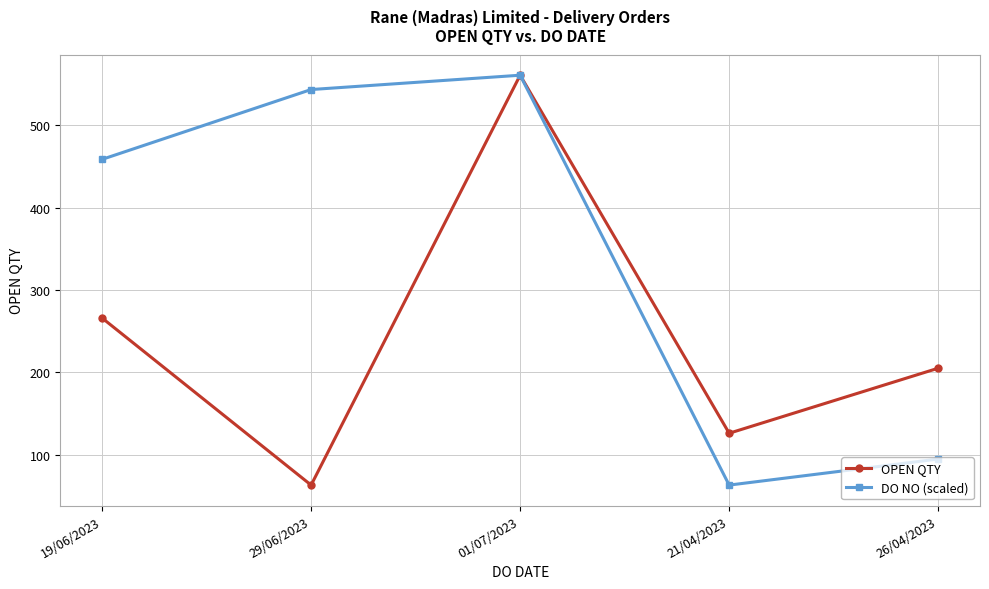

What is the value of the DO NO (scaled) point at the 2nd from the left?

543.6